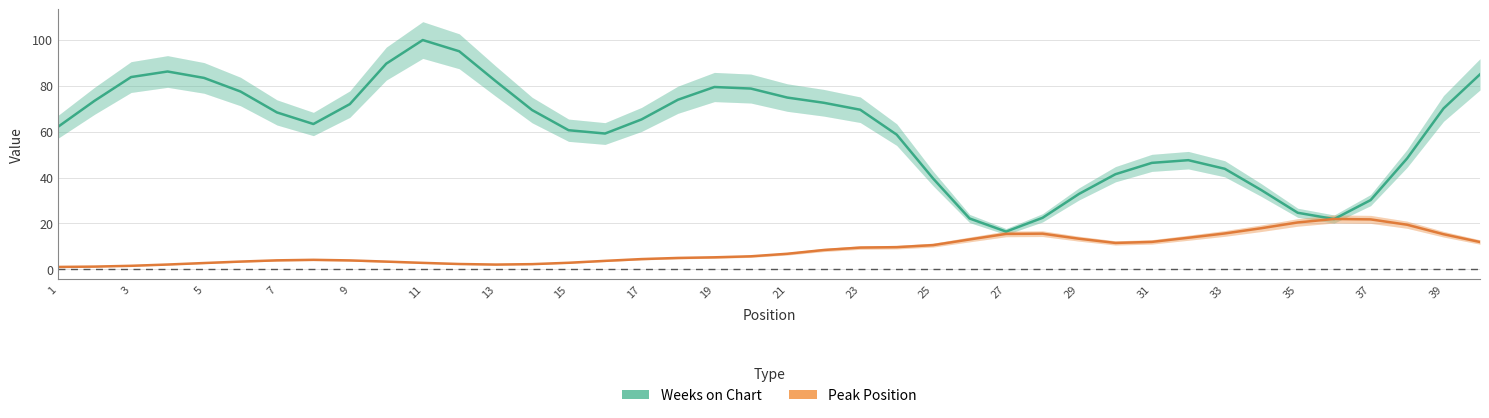

Reading left to right, transcribe all the data shown in this chart.

Weeks on Chart: 62.1	73.4	83.7	86.1	83.4	77.4	68.3	63.3	72.0	89.6	99.8	95.0	82.0	69.4	60.6	59.1	65.3	73.9	79.4	78.7	74.8	72.5	69.5	58.7	39.5	22.1	16.5	22.4	32.8	41.4	46.4	47.5	43.8	34.5	24.6	21.9	30.2	48.3	70.1	84.9
Peak Position: 1.1	1.2	1.6	2.1	2.8	3.4	3.9	4.2	3.9	3.4	2.8	2.3	2.1	2.3	2.9	3.7	4.5	5.0	5.3	5.7	6.8	8.4	9.5	9.7	10.6	13.0	15.4	15.6	13.4	11.5	12.0	13.8	15.6	17.9	20.4	21.9	21.8	19.4	15.3	11.9